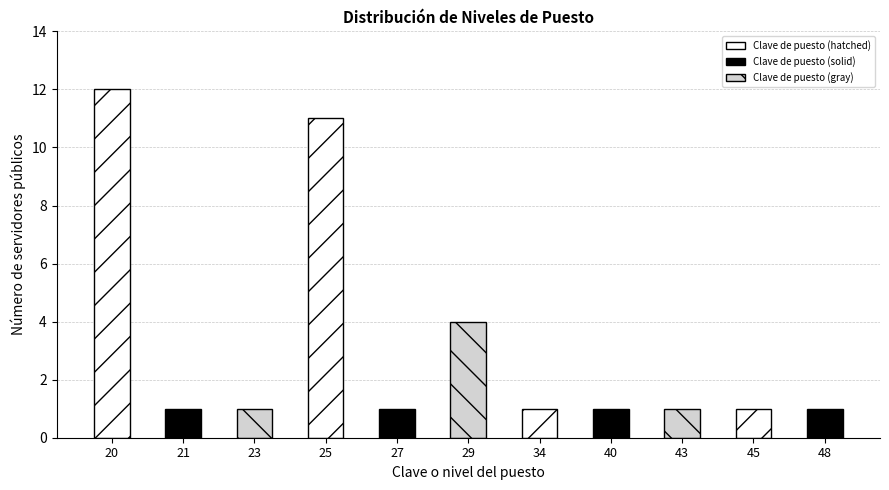

Reading left to right, extract all data points from this chart.

20=12	21=1	23=1	25=11	27=1	29=4	34=1	40=1	43=1	45=1	48=1